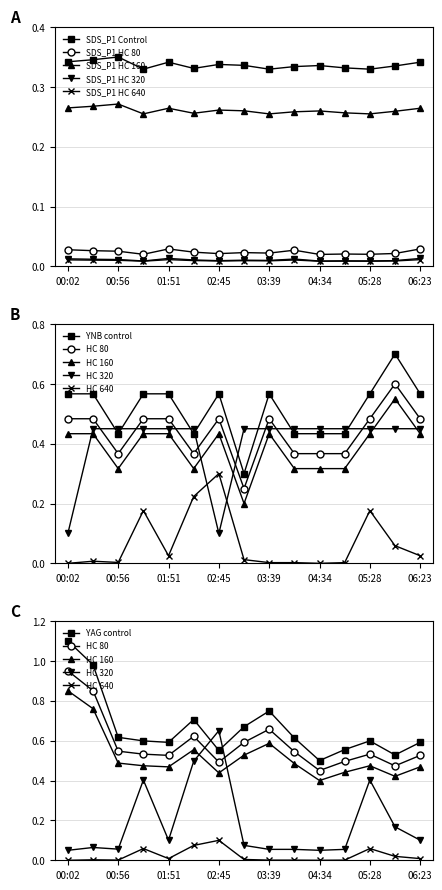

At which category does the chart reach its minimum across all series?

00:02